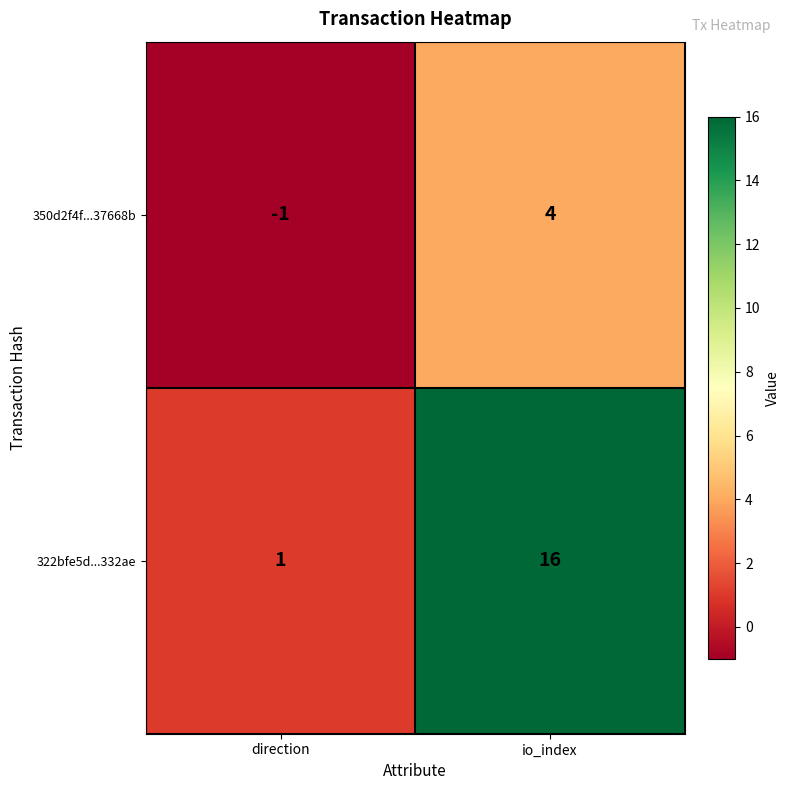

What is the spread (max minus min) of values at io_index?

12